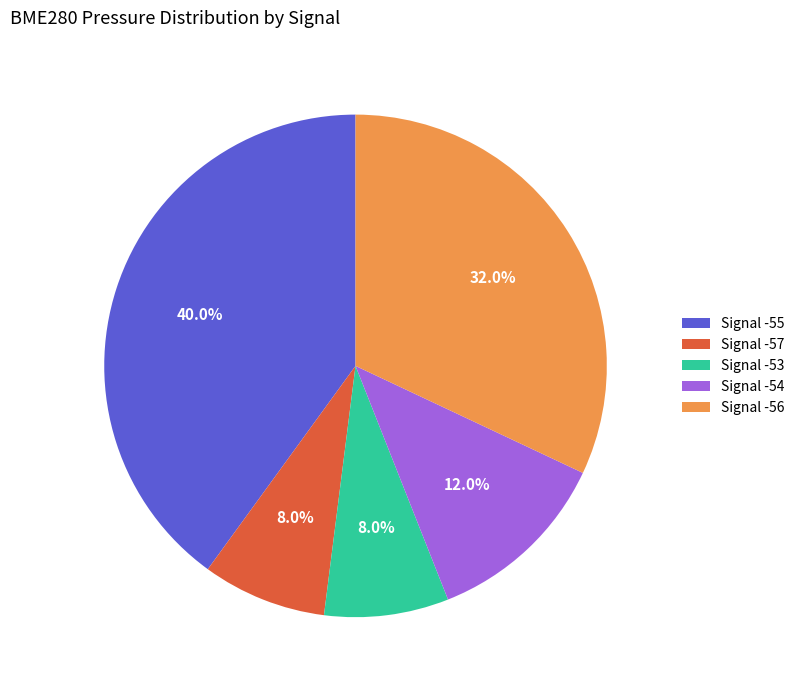

Which has a higher value, Signal -54 or Signal -53?

Signal -54